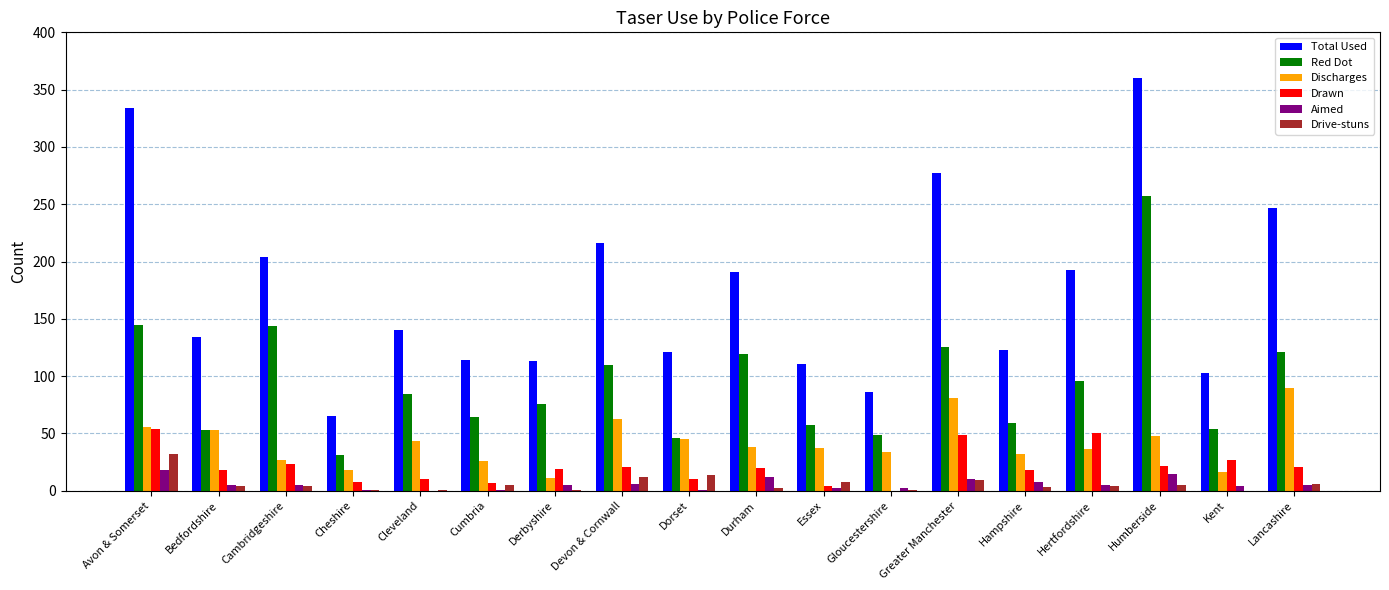

The value of Total Used at Cheshire is 108. True or false?

False